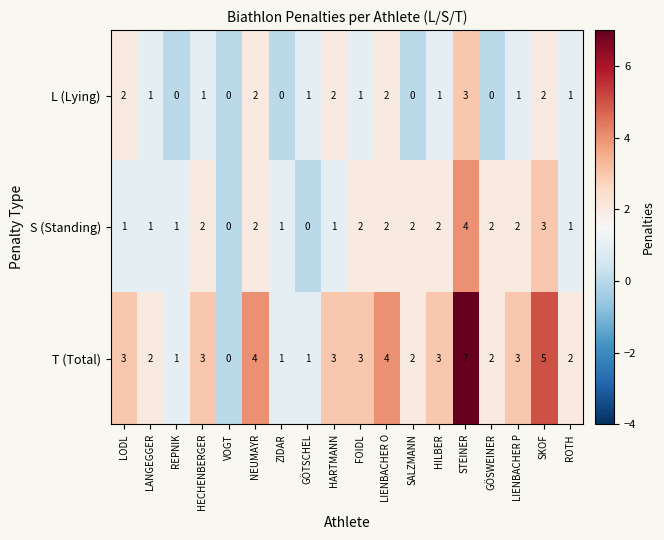

Where does the L (Lying) series first go above 1?

LODL